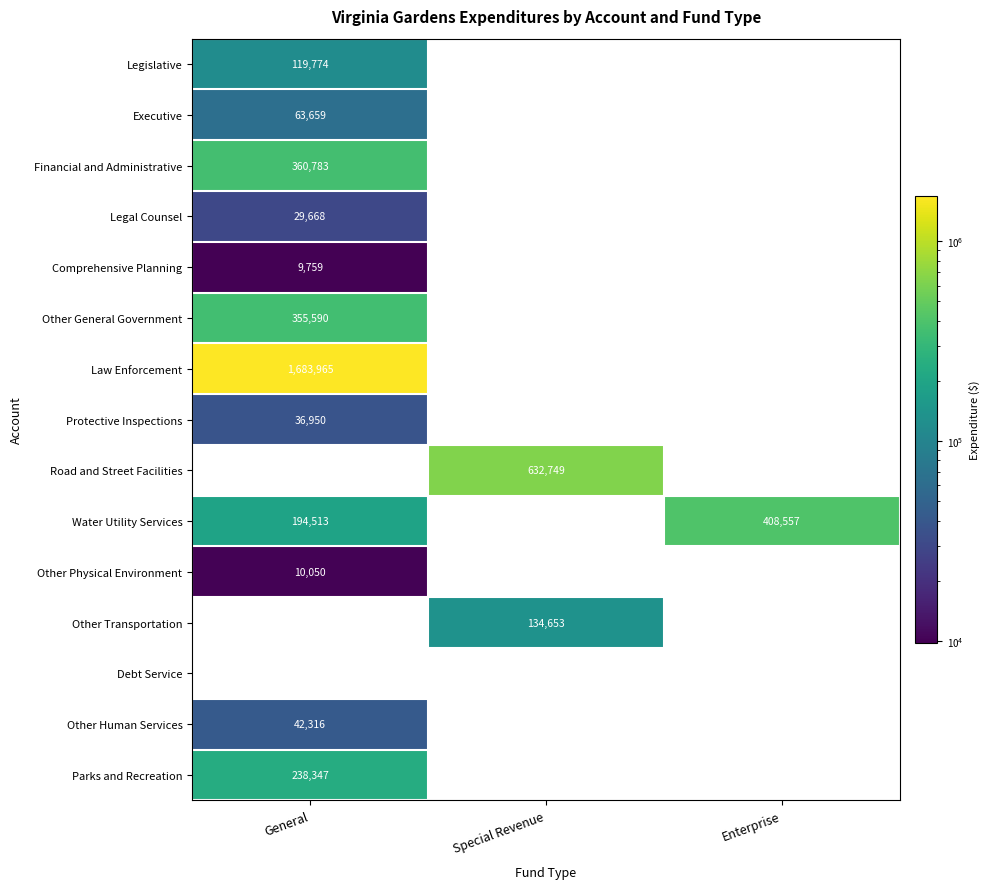

How many Other Human Services values are between 0 and 42316?

3